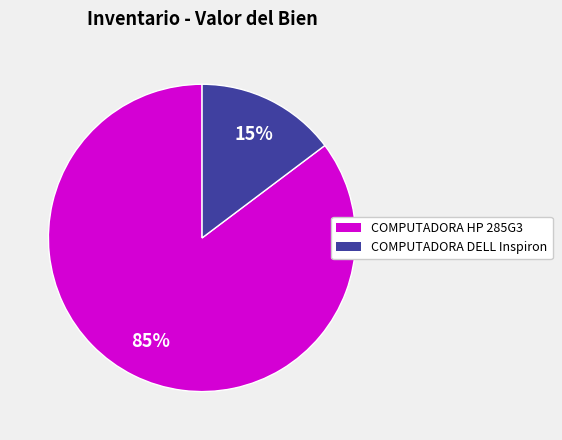

To the nearest percent, what is the average slice percentage?

50%